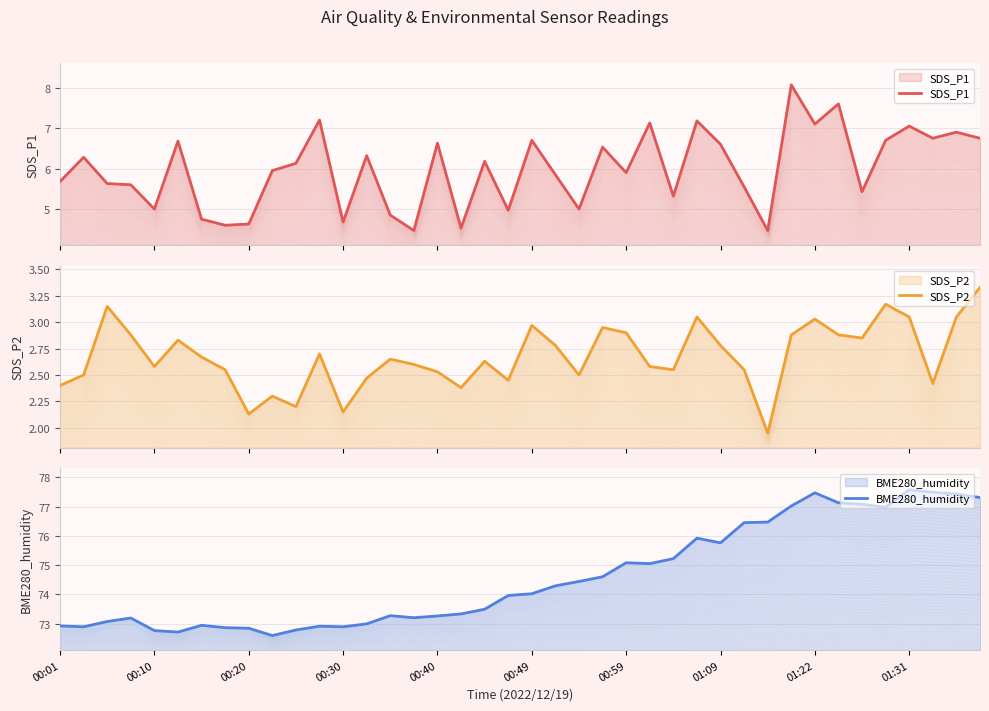

The value of SDS_P1 at 35 is 6.7. True or false?

True